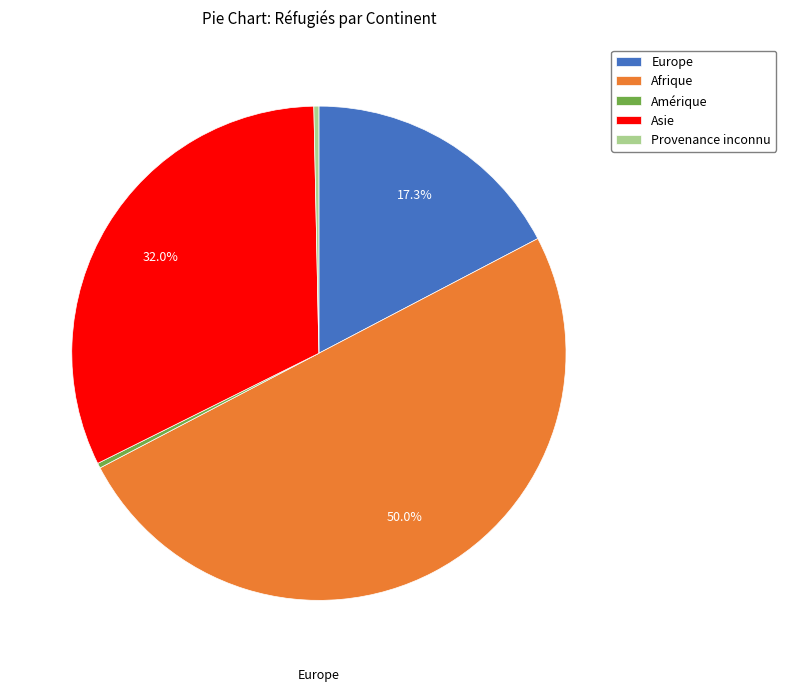

Does Europe represent more than half of the total?

No